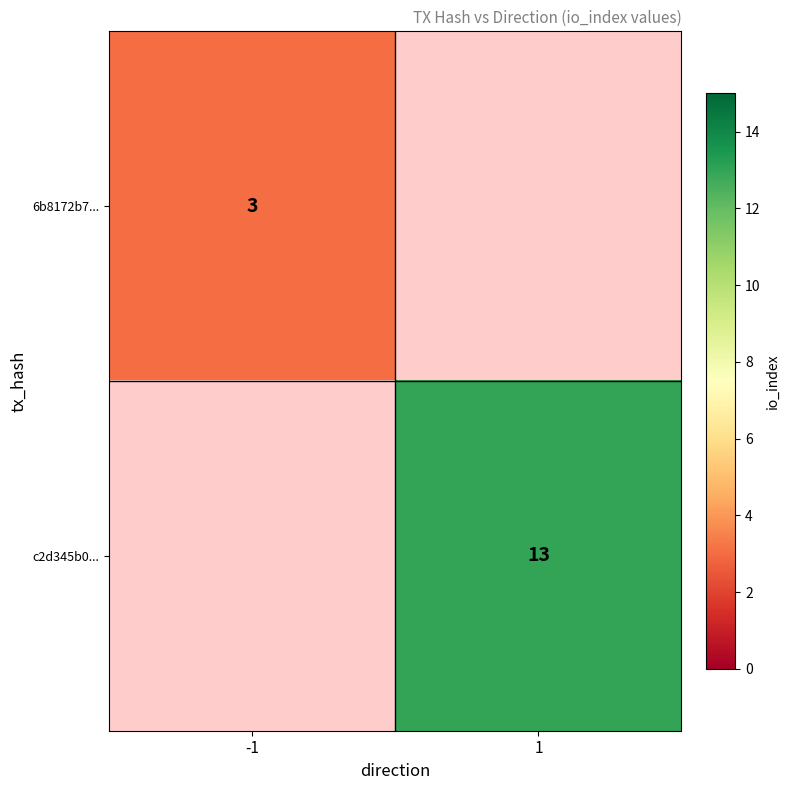

Is it true that c2d345b0... equals 7 at 1?

False